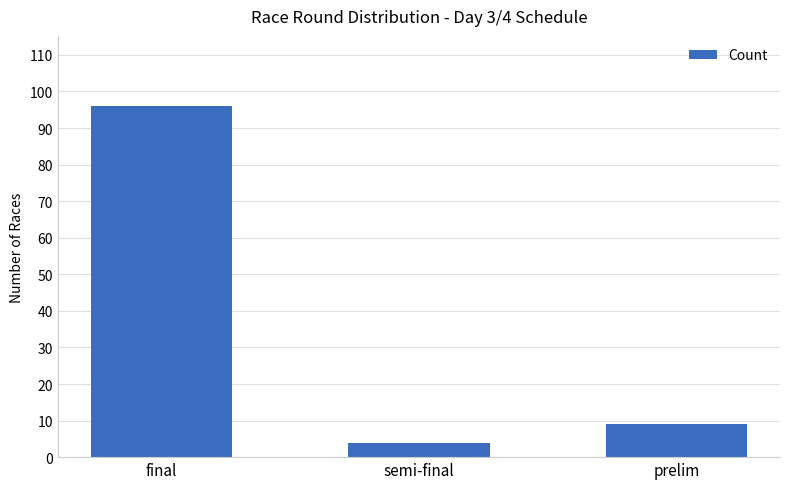

At which label does the data first exceed 9?

final